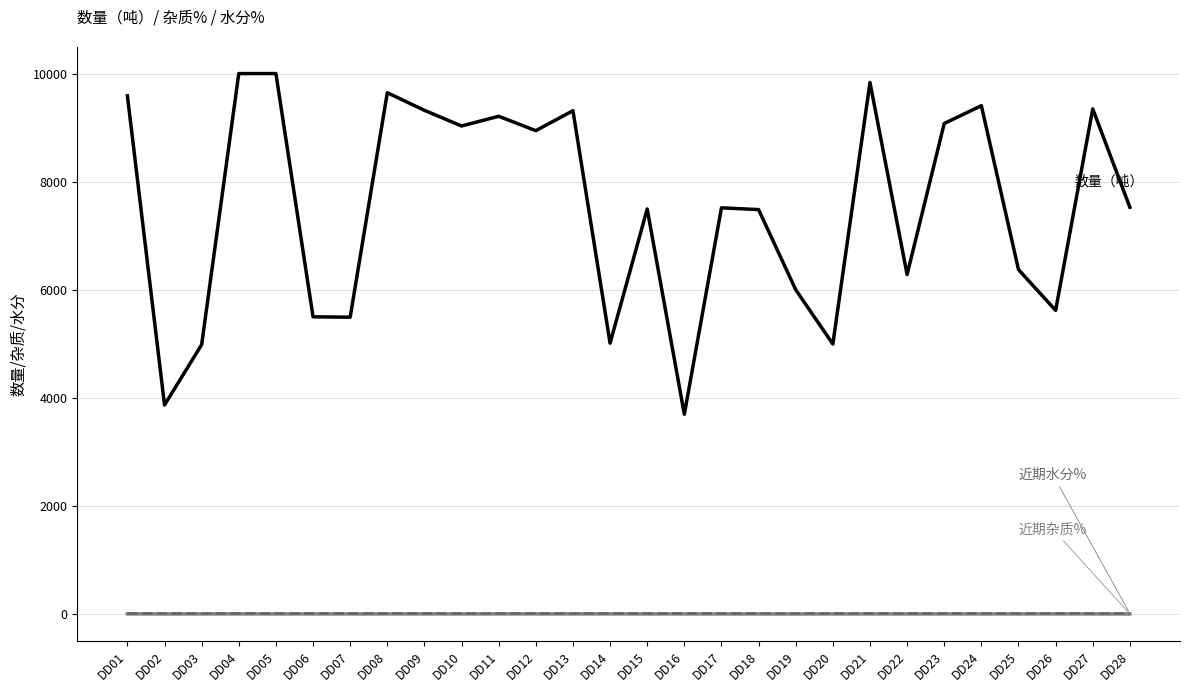

What is the greatest value displayed?

10000.0